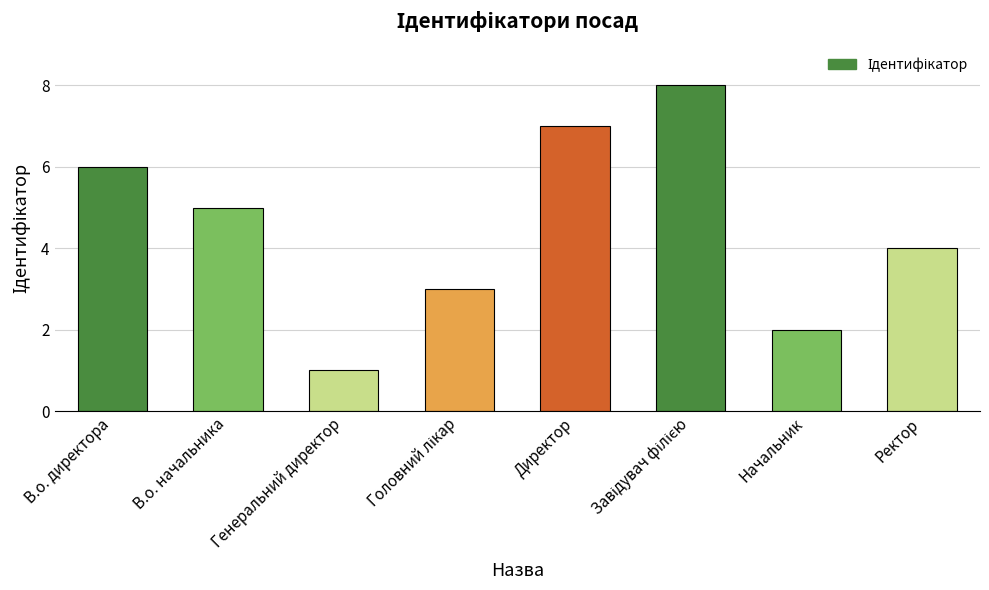

Is it true that the value at Ректор is 2?

False